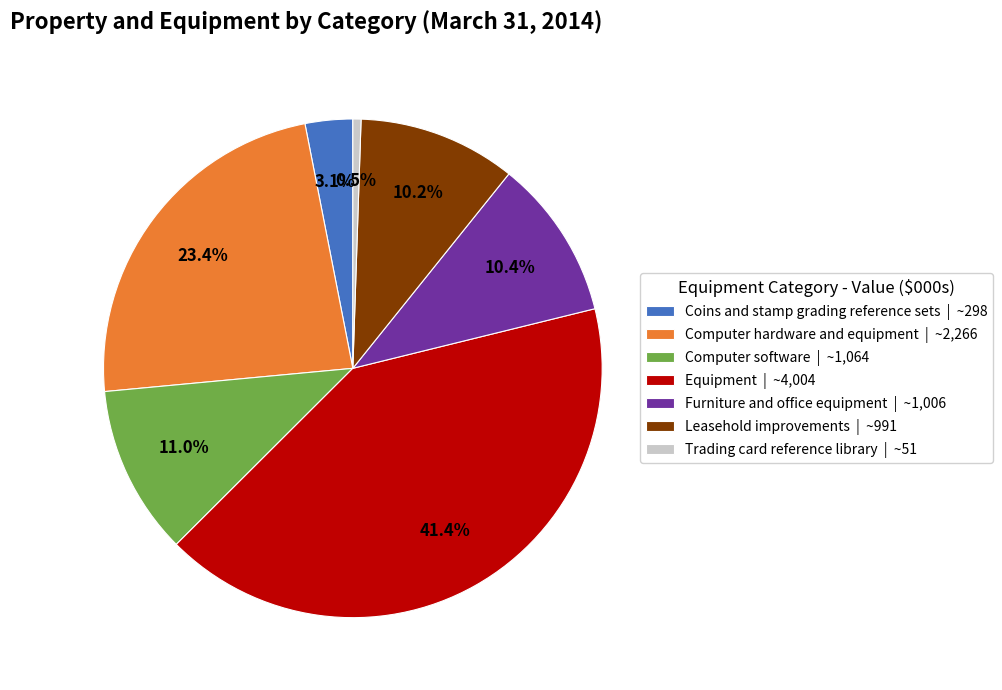

Does Trading card reference library | ~51 account for over 50% of the chart?

No